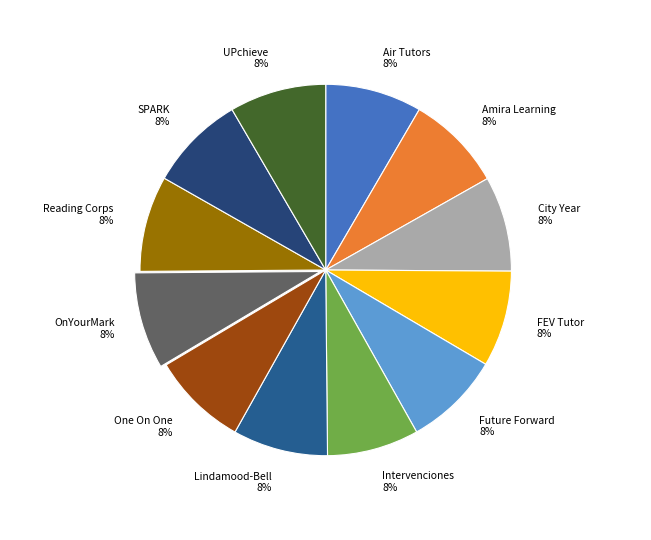

Is it true that OnYourMark is 1% of the pie?

False